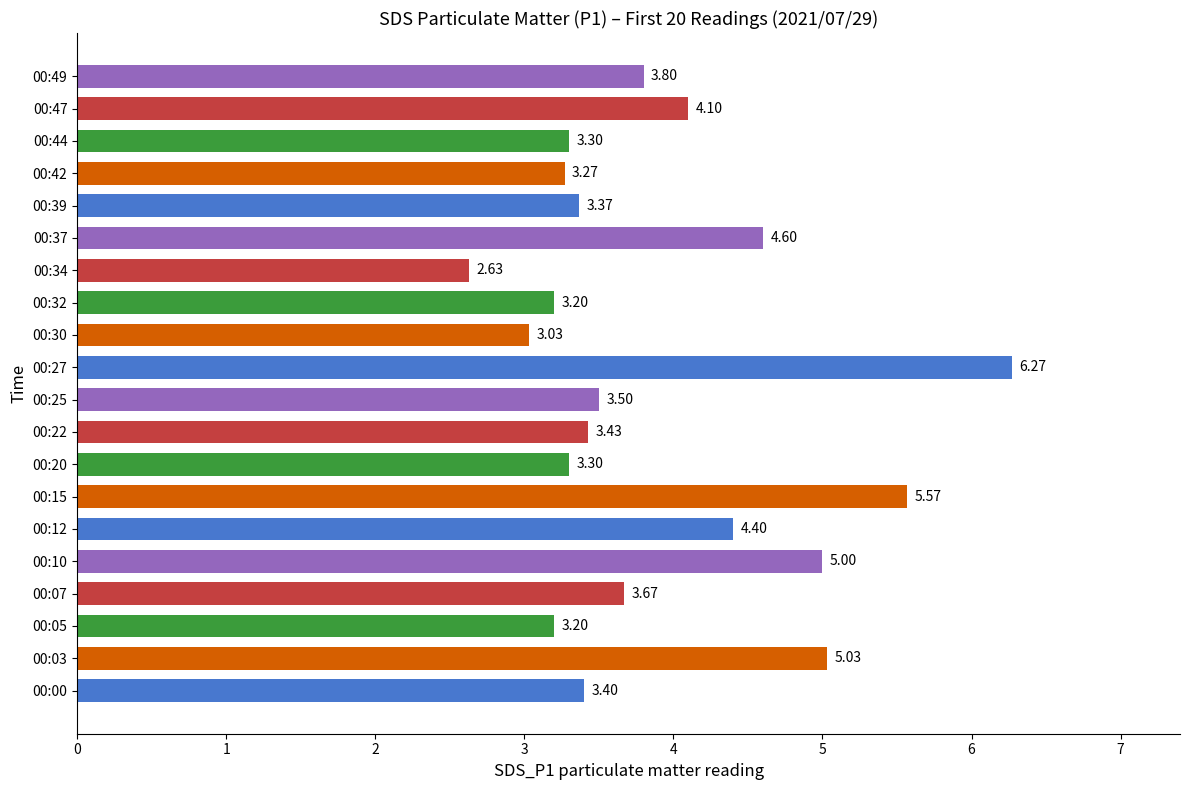

How many categories are shown in the chart?

20